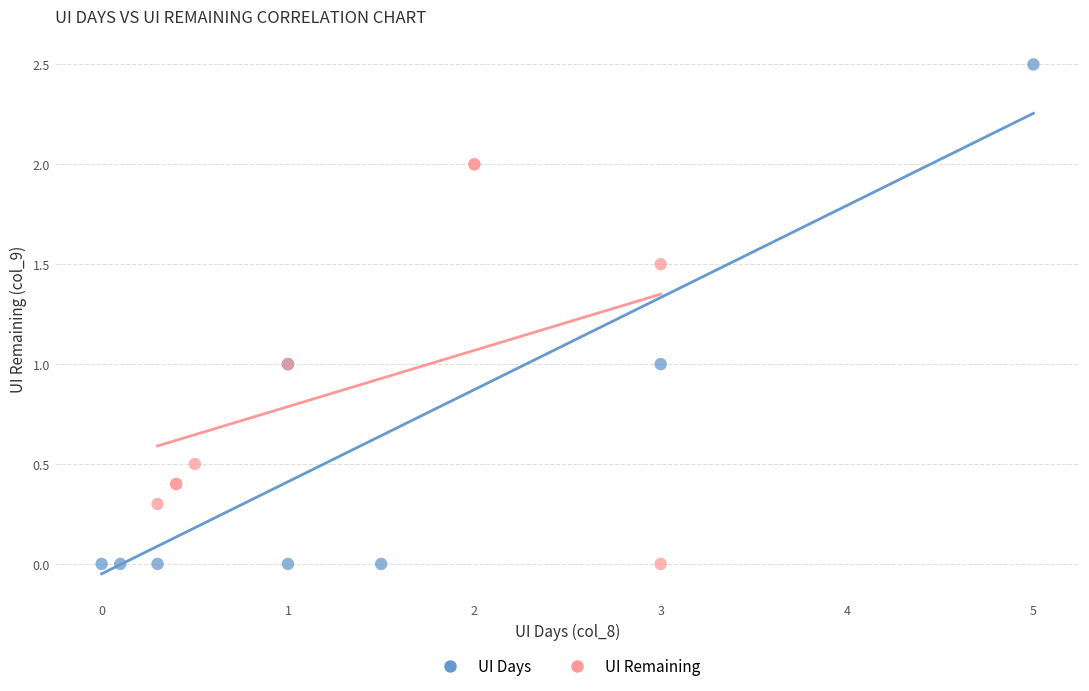

Which series has the largest Y range (max minus min)?

UI Days